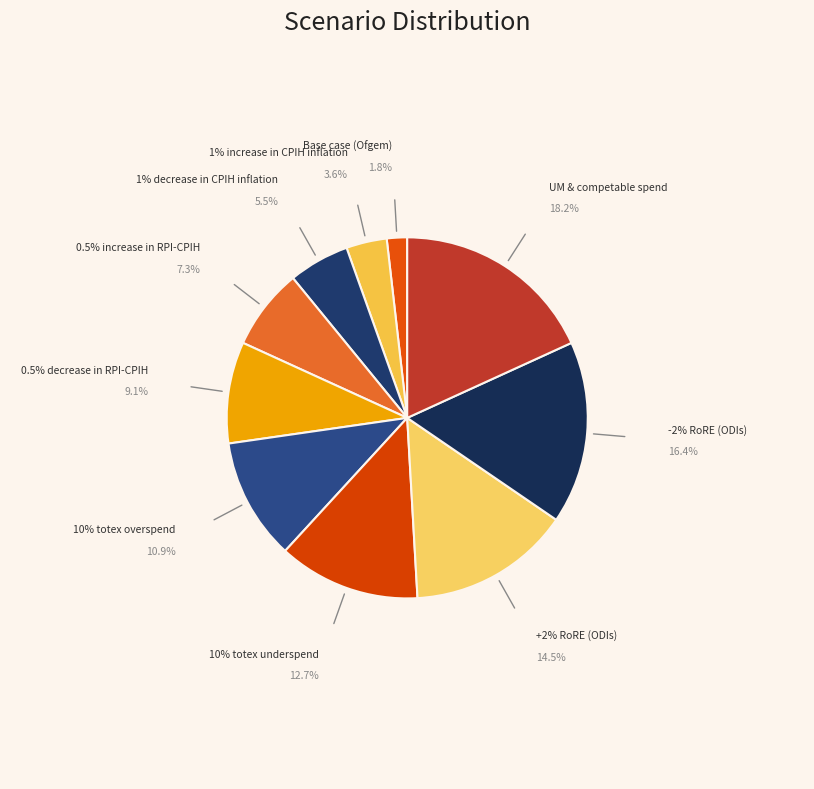

Approximately how many times larger is the value at 10% totex overspend compared to 10% totex underspend?

0.9